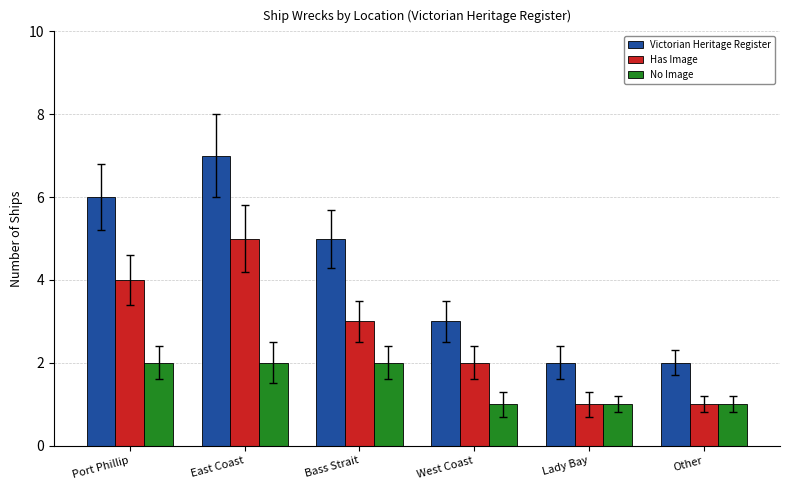

What are all the series names shown in the legend?

Victorian Heritage Register, Has Image, No Image